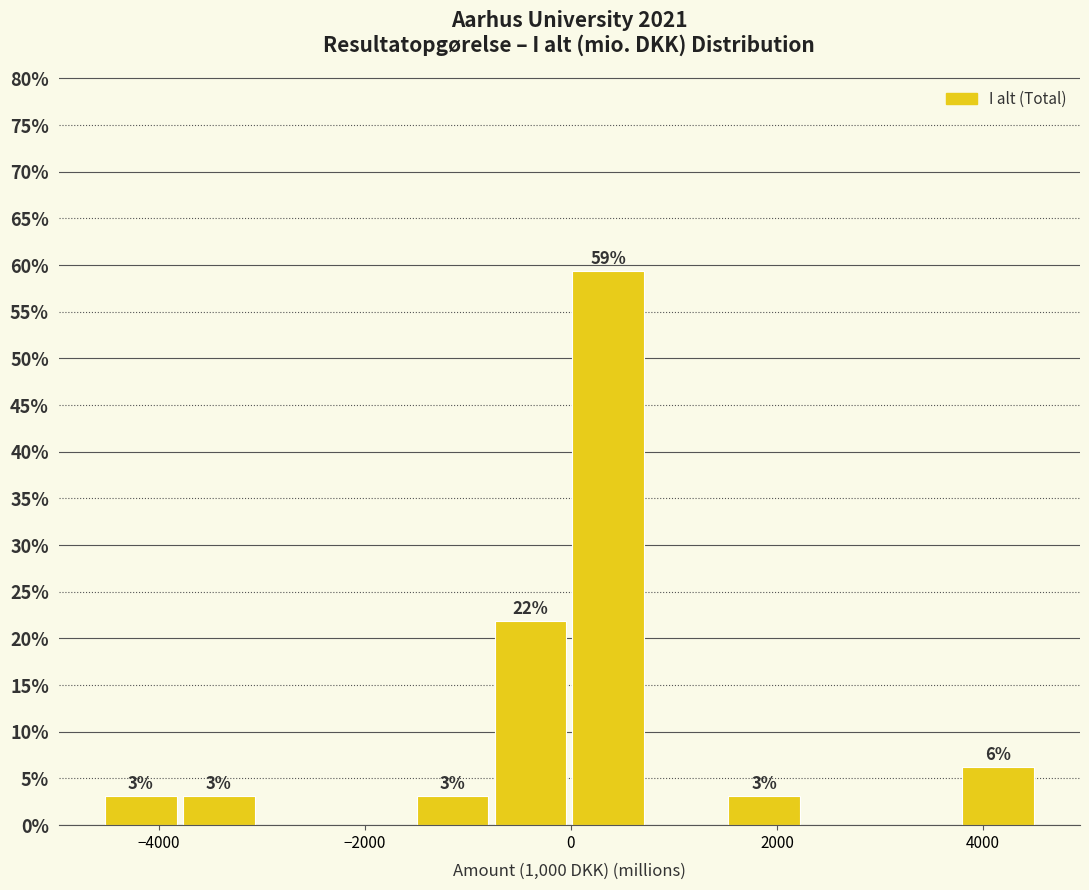

Read against the x-axis, roughly where is the centre of the tallest bar?

400